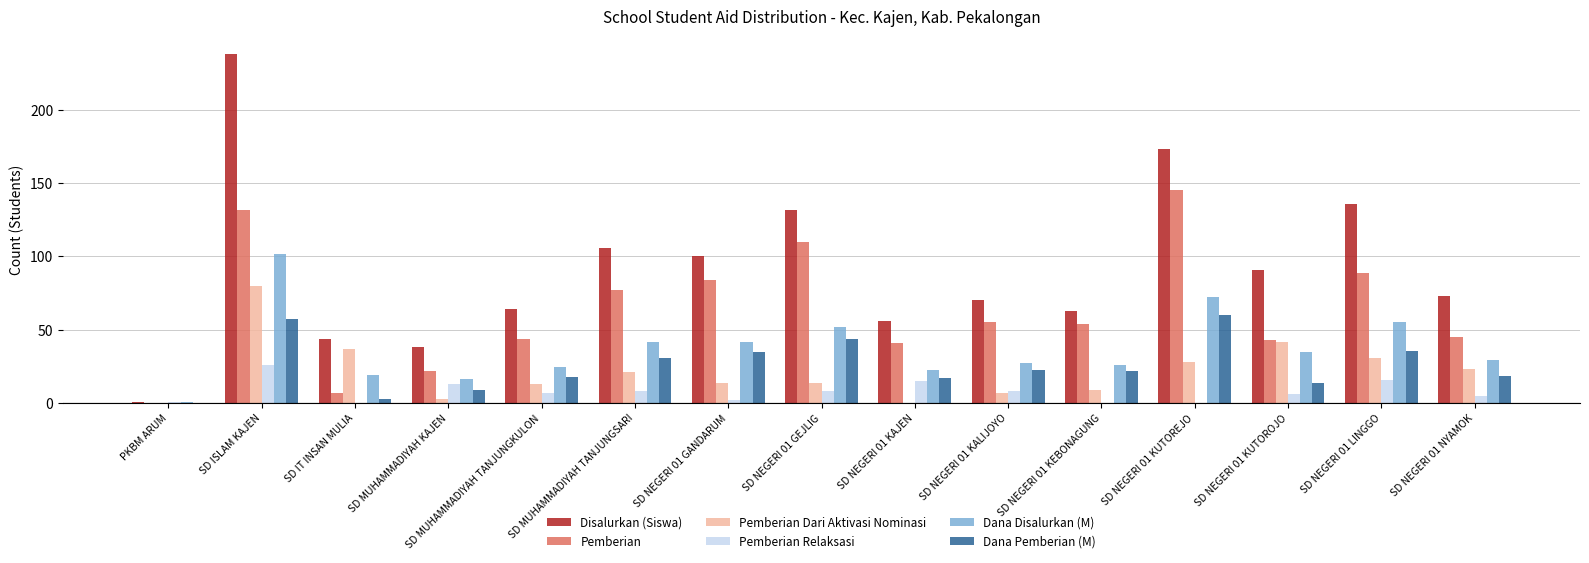

What are all the series names shown in the legend?

Disalurkan (Siswa), Pemberian, Pemberian Dari Aktivasi Nominasi, Pemberian Relaksasi, Dana Disalurkan (M), Dana Pemberian (M)